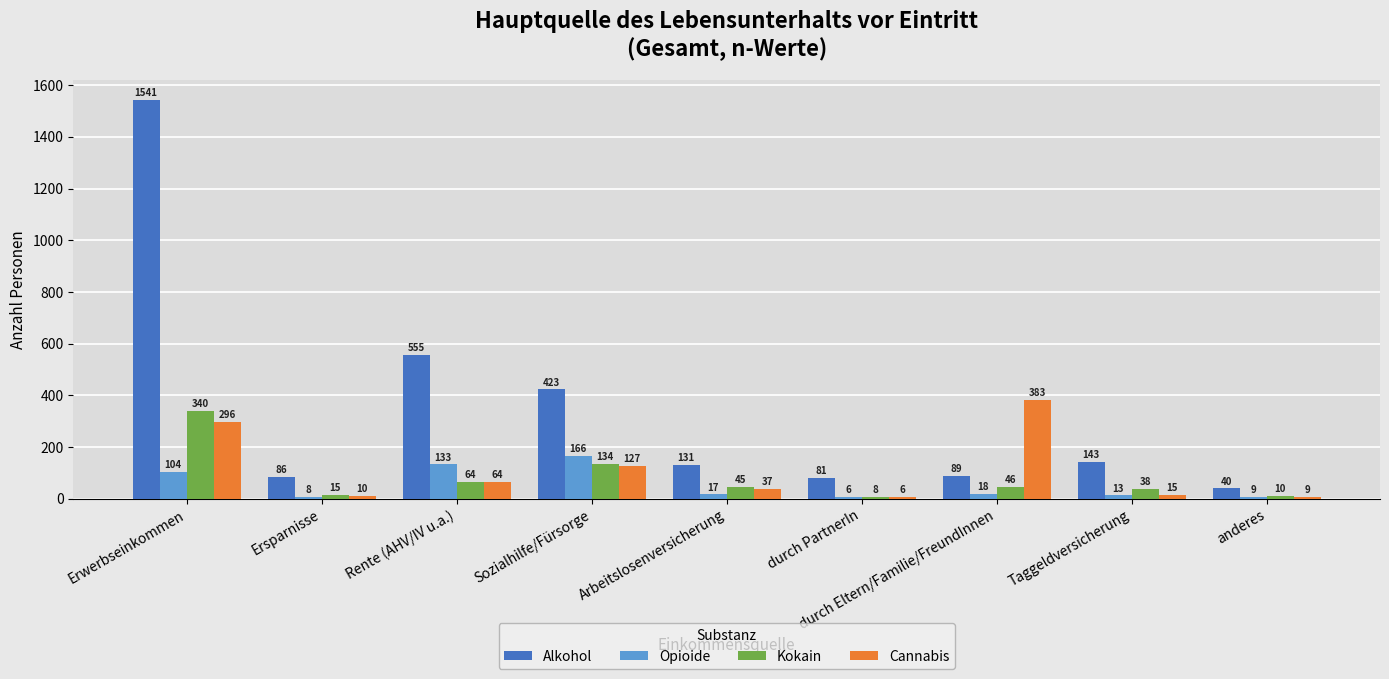

Which category has the highest value in the Kokain series?

Erwerbseinkommen